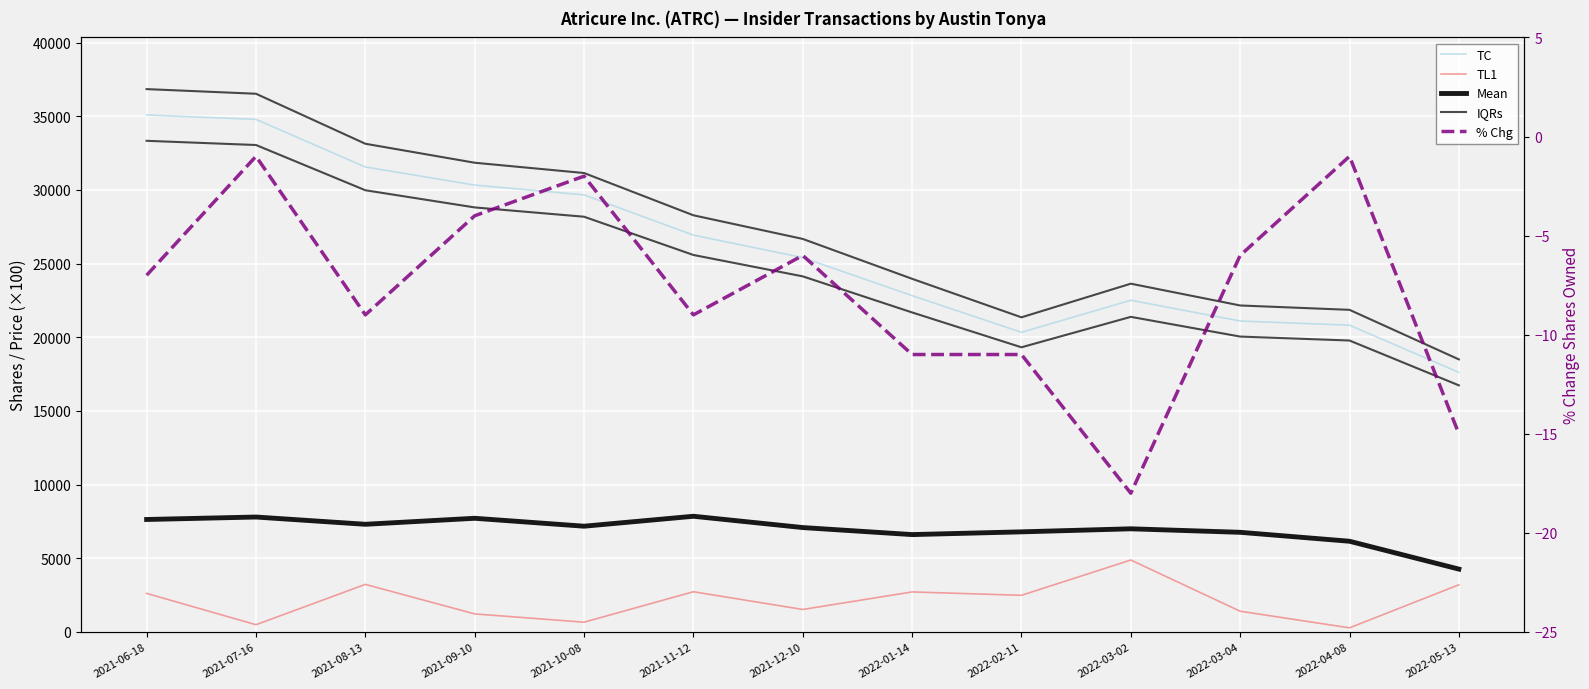

Is it true that pctchgSharesOwned equals -1.0 at 2022-04-08?

True